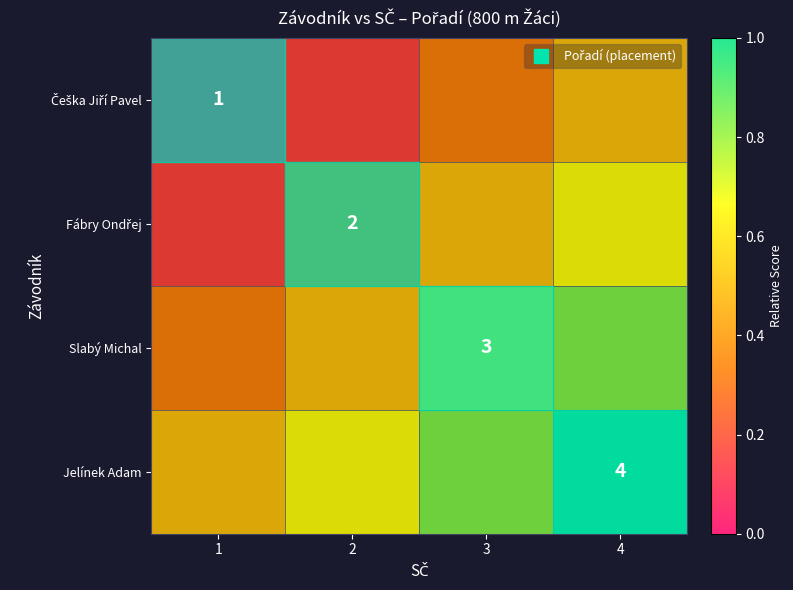

Where is Jelínek Adam nearest to the value 0?

1